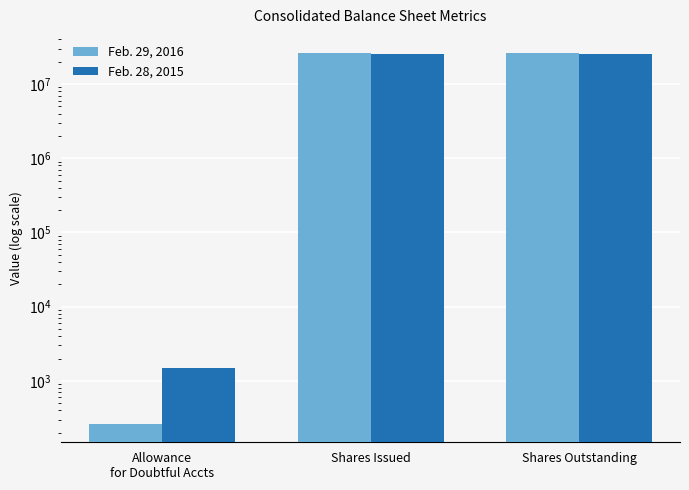

What position from the left is Shares Outstanding?

3